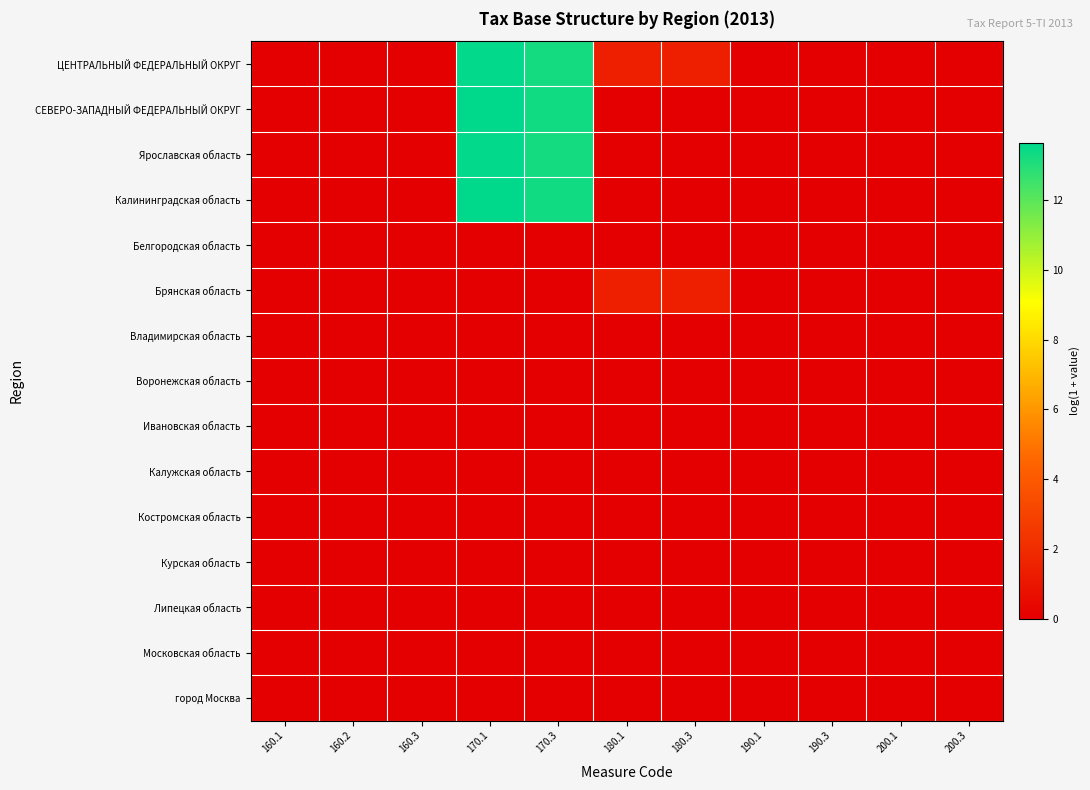

At which category is the sum across all series the highest?

170.1